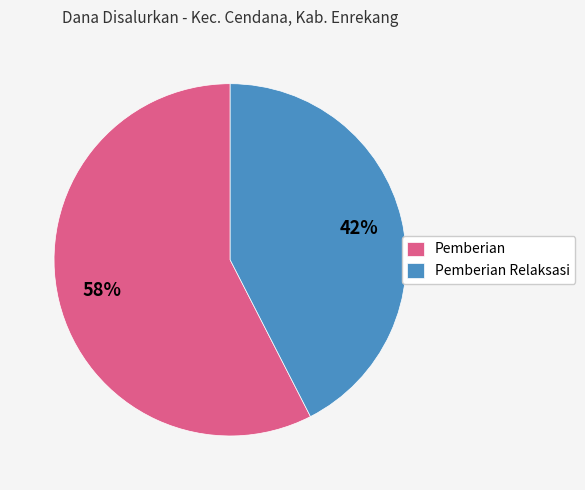

How many slices are in this pie chart?

2